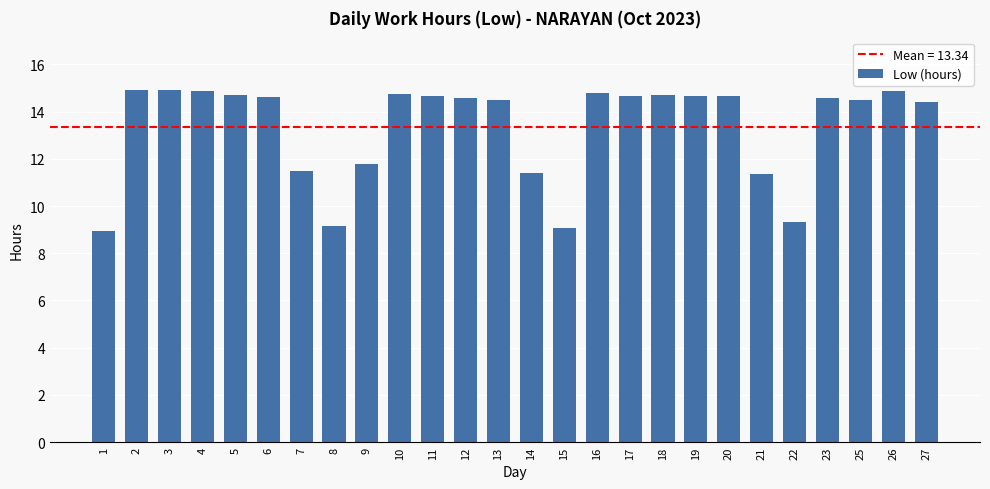

Which has a higher value, 21 or 17?

17